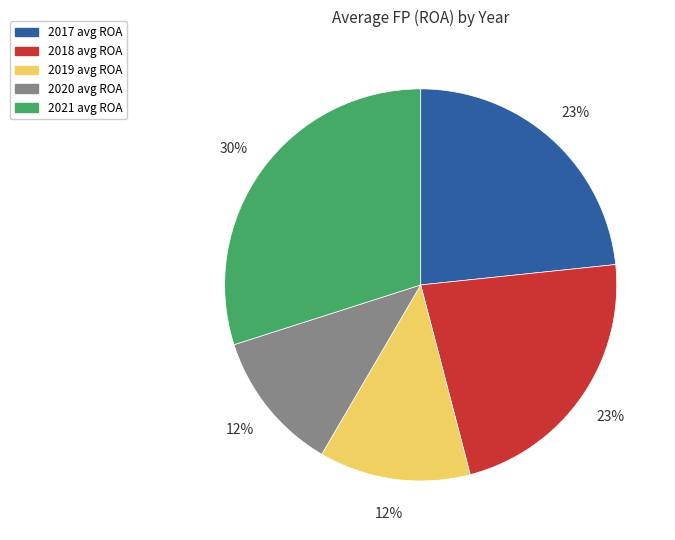

Count the number of slices in the pie.

5